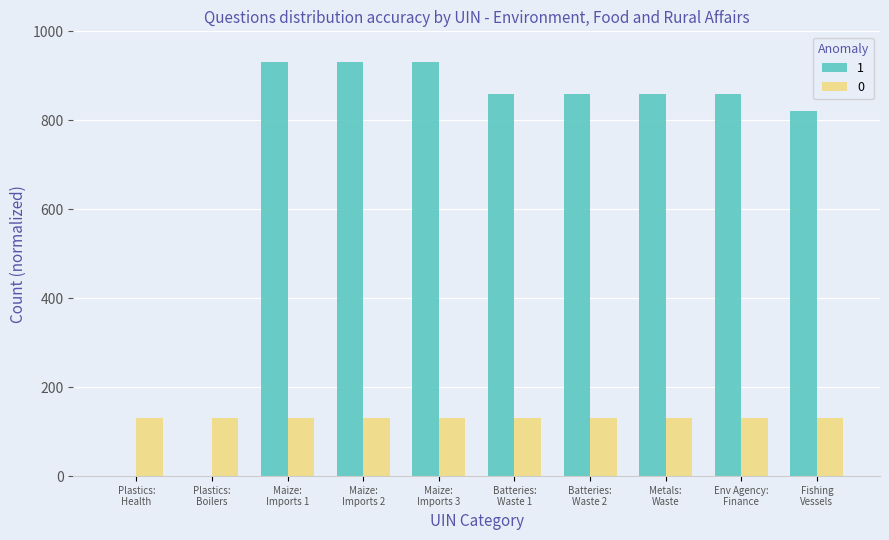

What is the highest value of the 0 series?

130.0